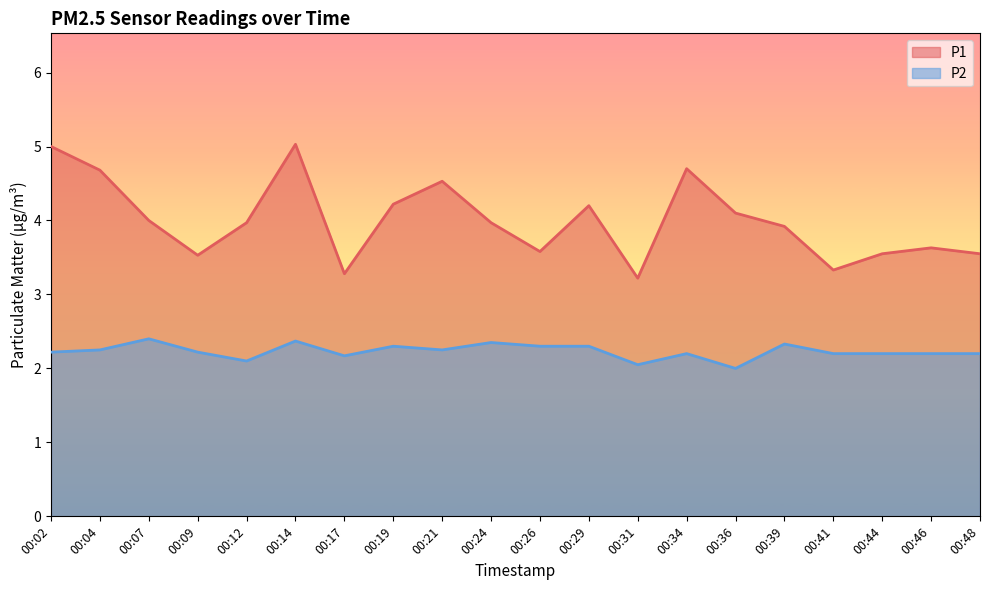

True or false: P1 and P2 cross at least once.

False